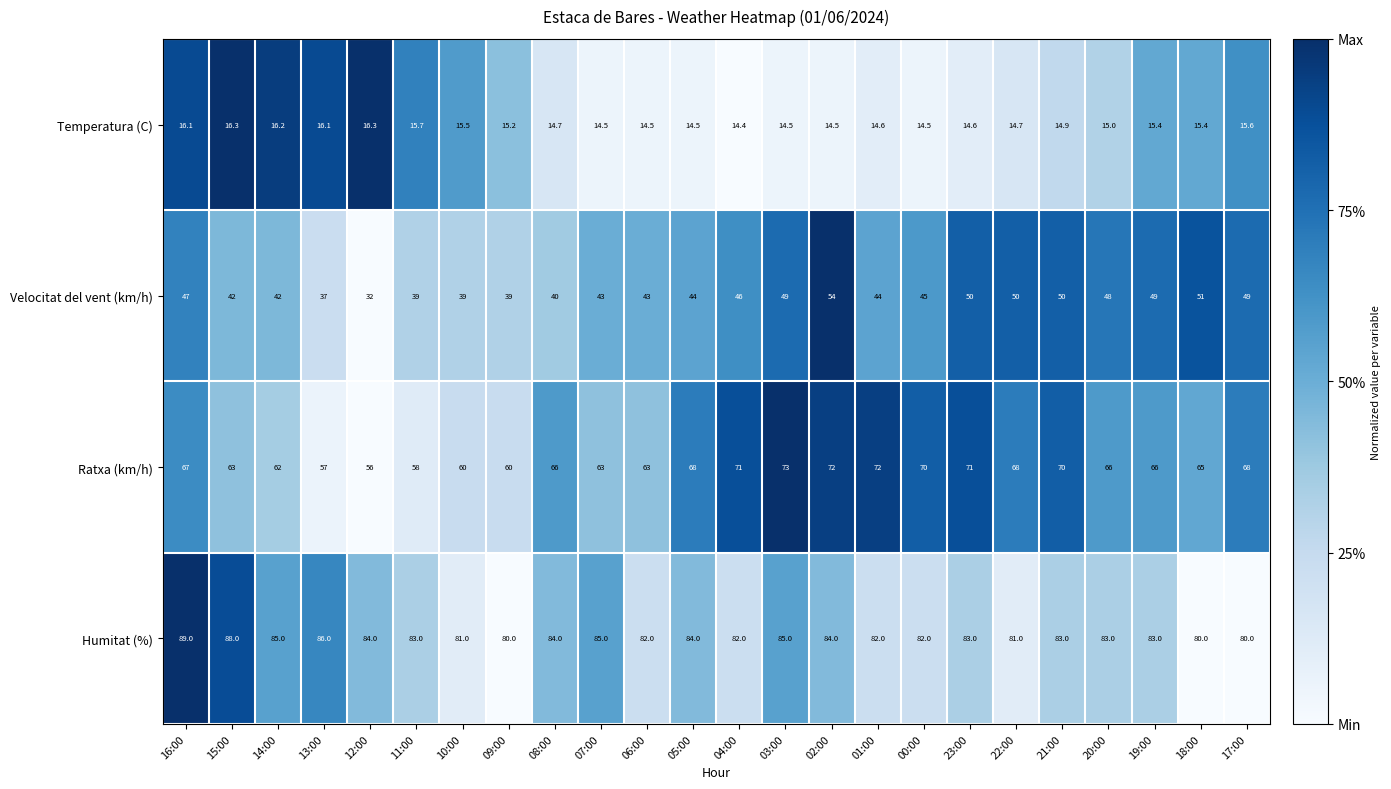

Count the number of data series in this chart.

4